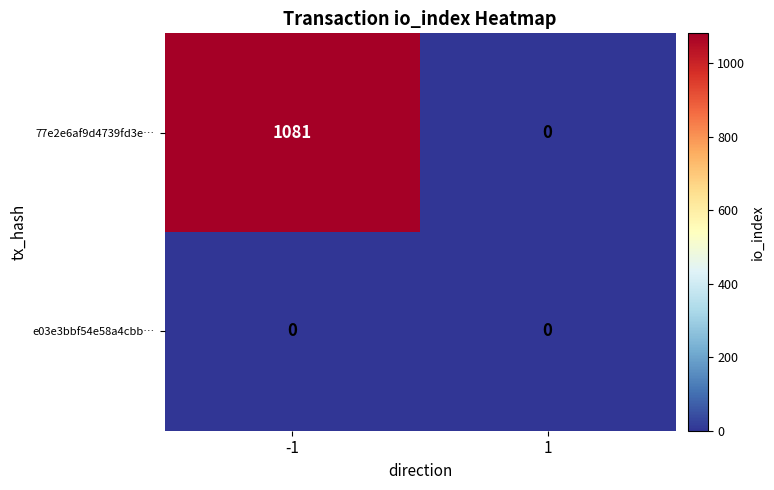

Reading right to left, what are all the values shown in this chart?

77e2e6af9d4739fd3e…: 1=0	-1=1081
e03e3bbf54e58a4cbb…: 1=0	-1=0